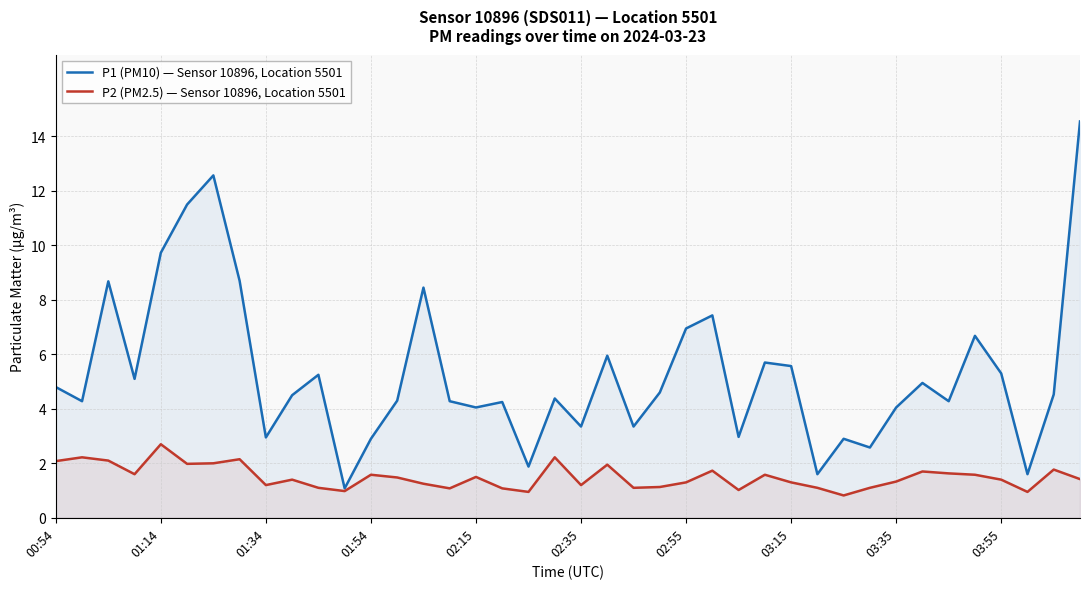

What is the difference between the highest and lowest values at 29?

0.5